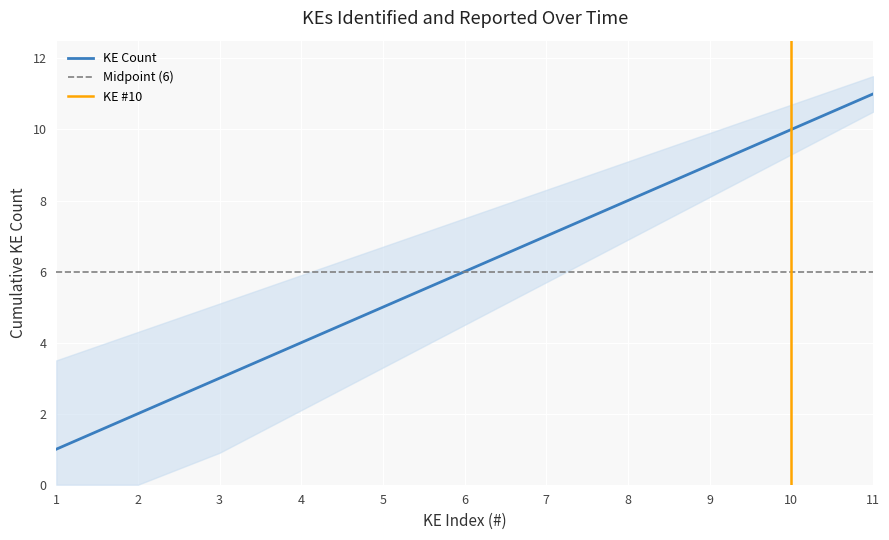

How many values are between 3 and 9?

7